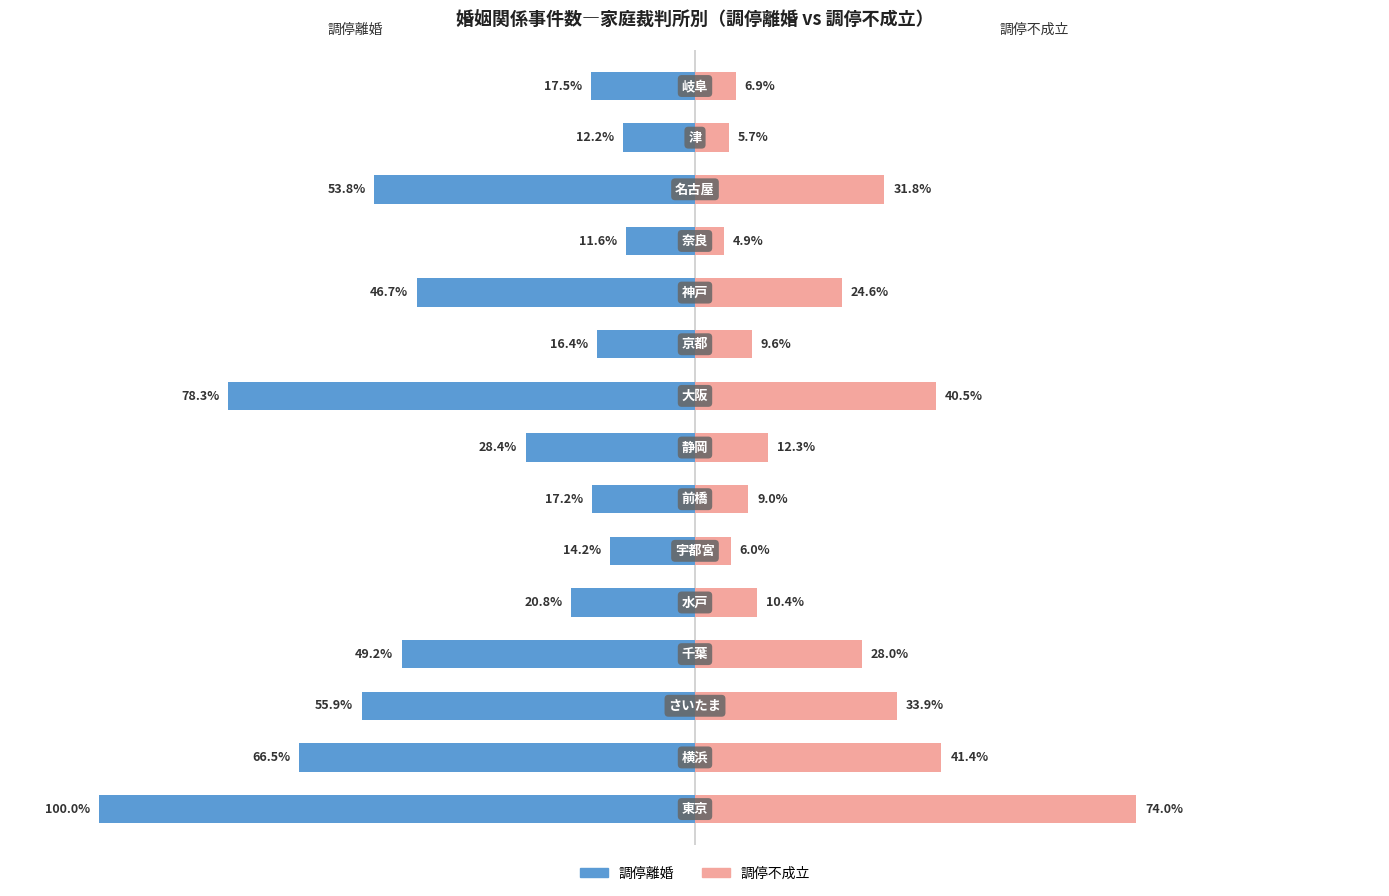

Which series has the largest range (max minus min)?

調停離婚